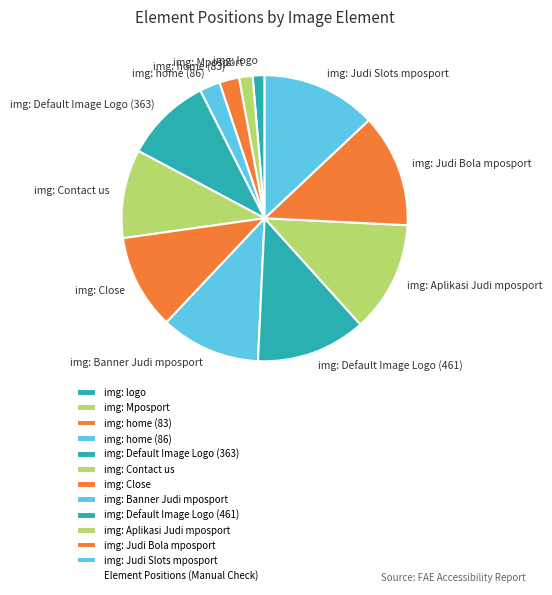

Combined, do img: Contact us and img: Default Image Logo (461) account for over 50%?

No